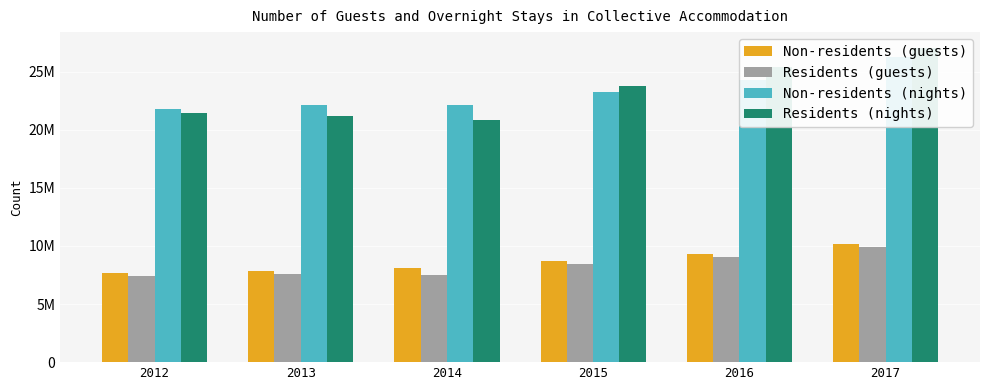

Rank the categories by Non-residents (guests) value from highest to lowest.

2017, 2016, 2015, 2014, 2013, 2012